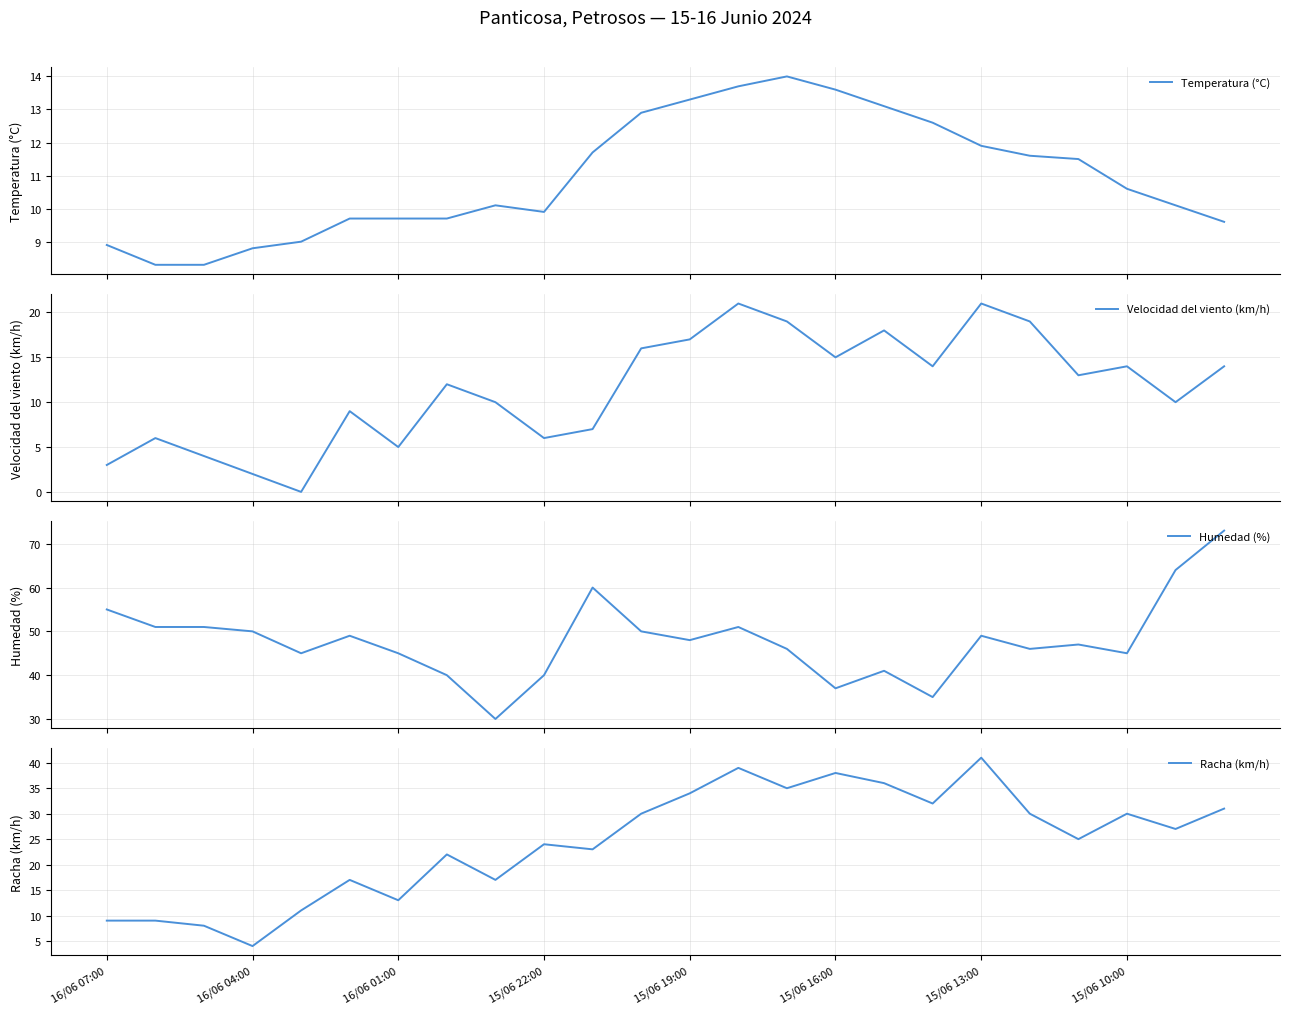

In Velocidad del viento (km/h), how many points are higher than both neighbors (excluding endpoints)?

7